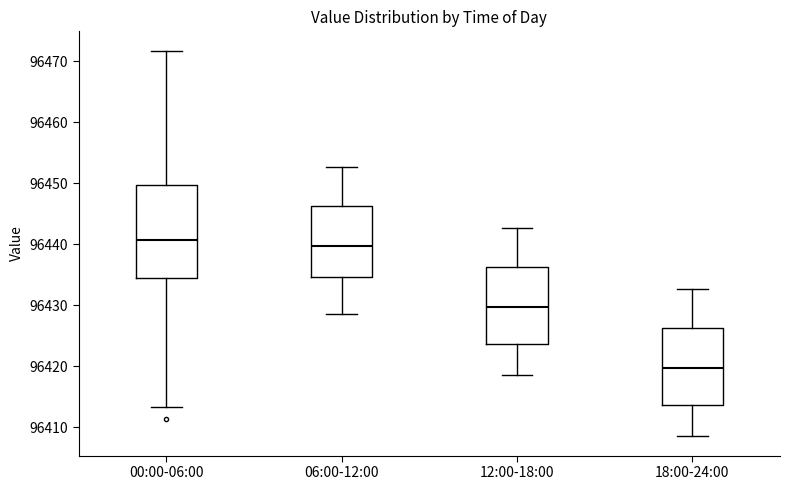

Reading left to right, transcribe this box plot: for each box, give where its median line is, the range the box spans, and where its two whiskers end, as read against the y-axis. The values are not printed on the chart, so give them approximately, as read against the axis.

00:00-06:00: median 96441, box 96435 to 96450, whiskers 96413 to 96472
06:00-12:00: median 96440, box 96435 to 96446, whiskers 96429 to 96453
12:00-18:00: median 96430, box 96424 to 96436, whiskers 96419 to 96443
18:00-24:00: median 96420, box 96414 to 96426, whiskers 96409 to 96433